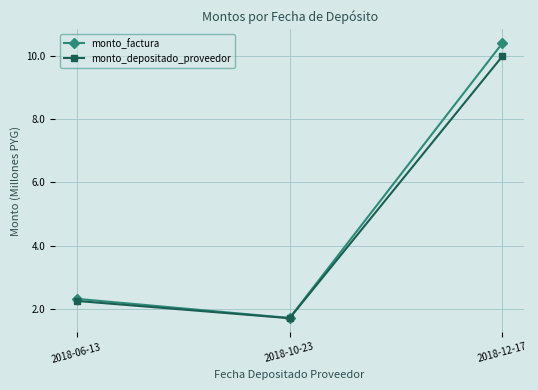

What is the sum of the monto_depositado_proveedor values at 2018-12-17 and 2018-10-23?

11.7